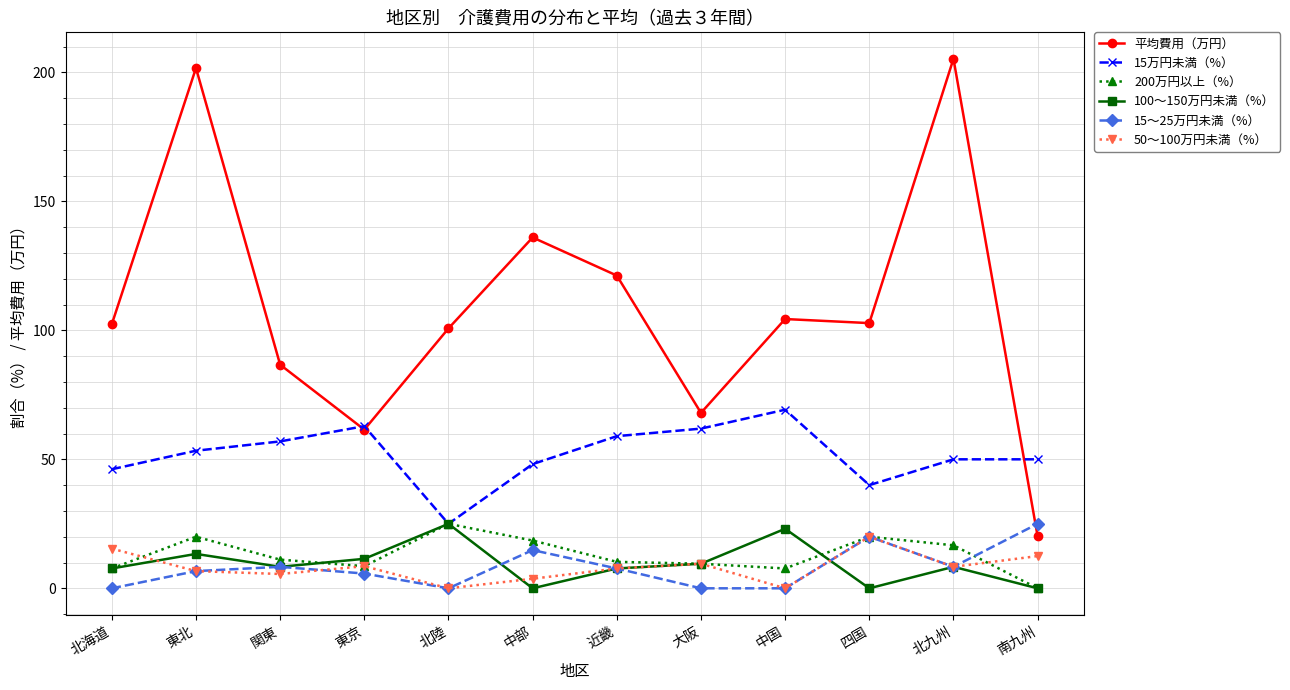

At 中部, list the series in order from smallest to largest.

100～150万円未満（%）, 50～100万円未満（%）, 15～25万円未満（%）, 200万円以上（%）, 15万円未満（%）, 平均費用（万円）